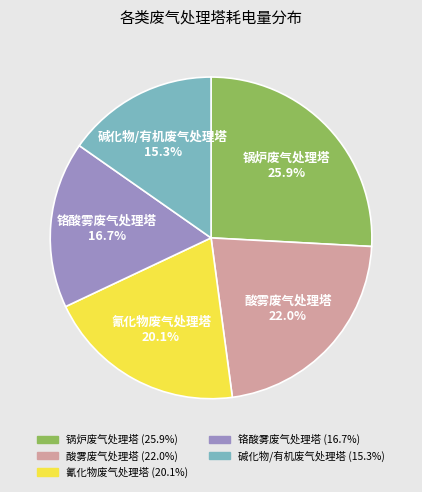

Is there a majority slice in this chart?

No